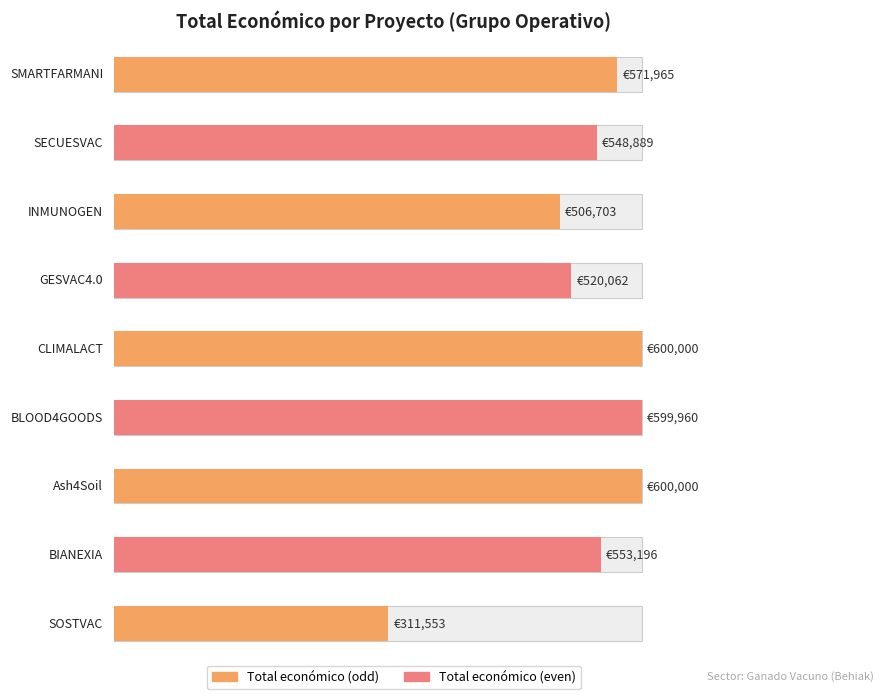

Approximately how many times larger is the value at SECUESVAC compared to CLIMALACT?

0.9